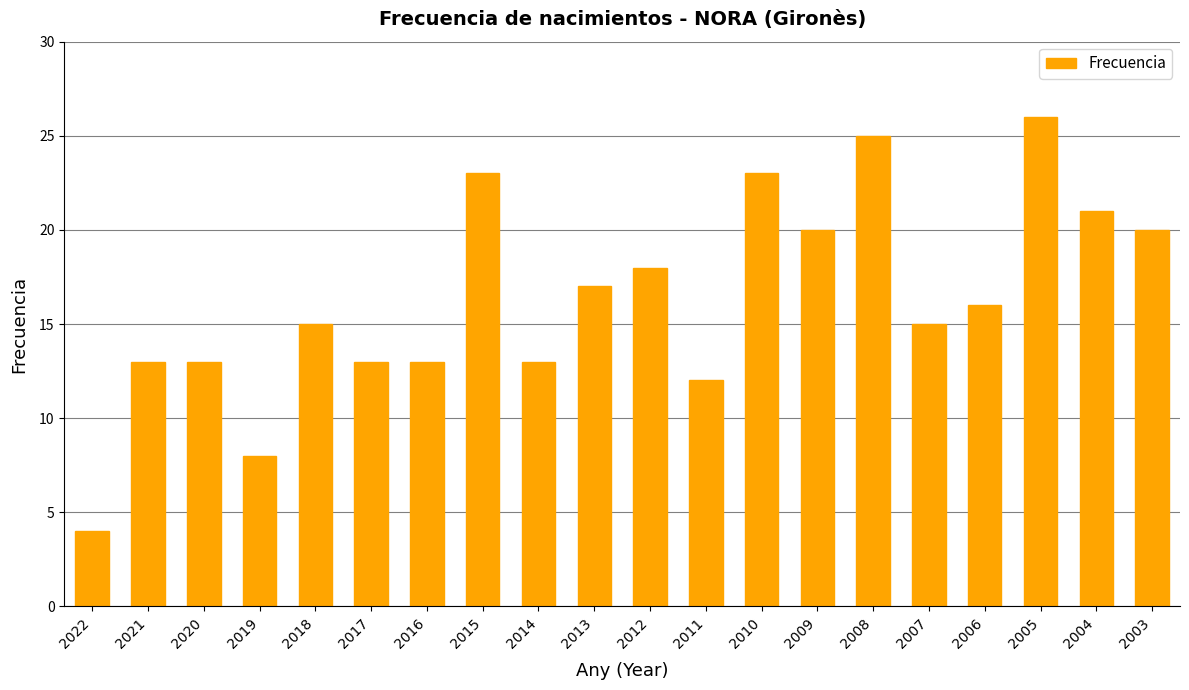

What is the sum of all values?

328